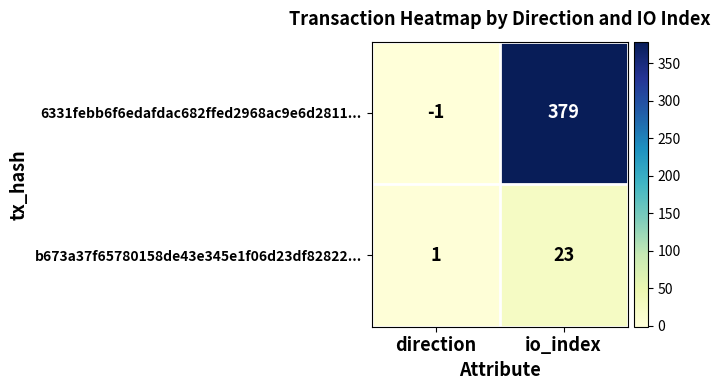

At which category is the sum across all series the highest?

io_index